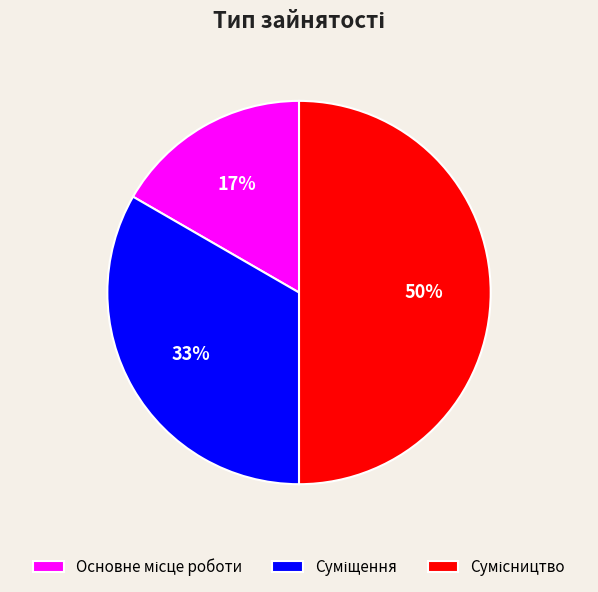

To the nearest percent, what is the difference between the largest and smallest slice percentages?

33%